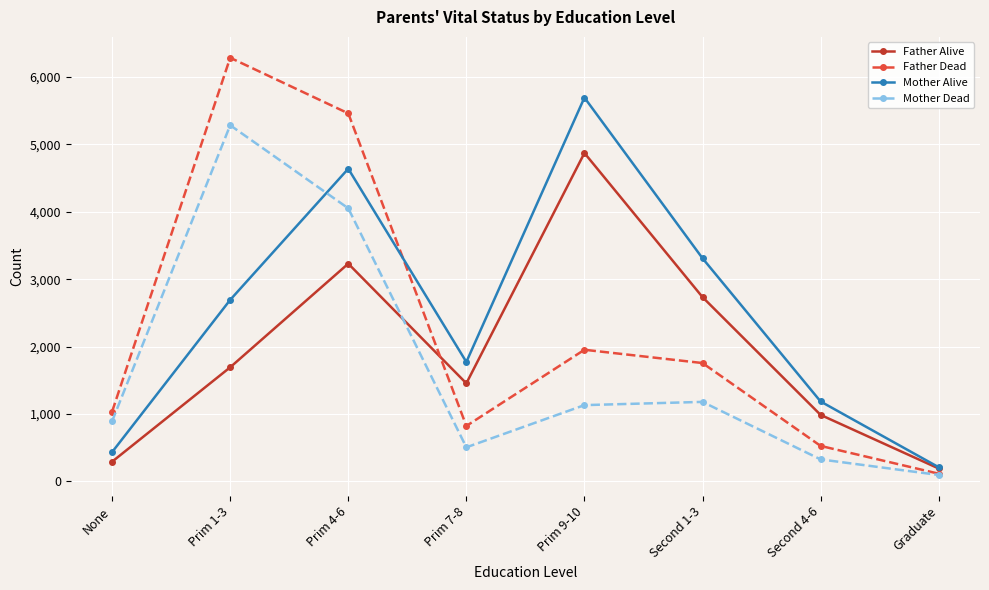

The Father Alive series shows 631 at Second 4-6. True or false?

False